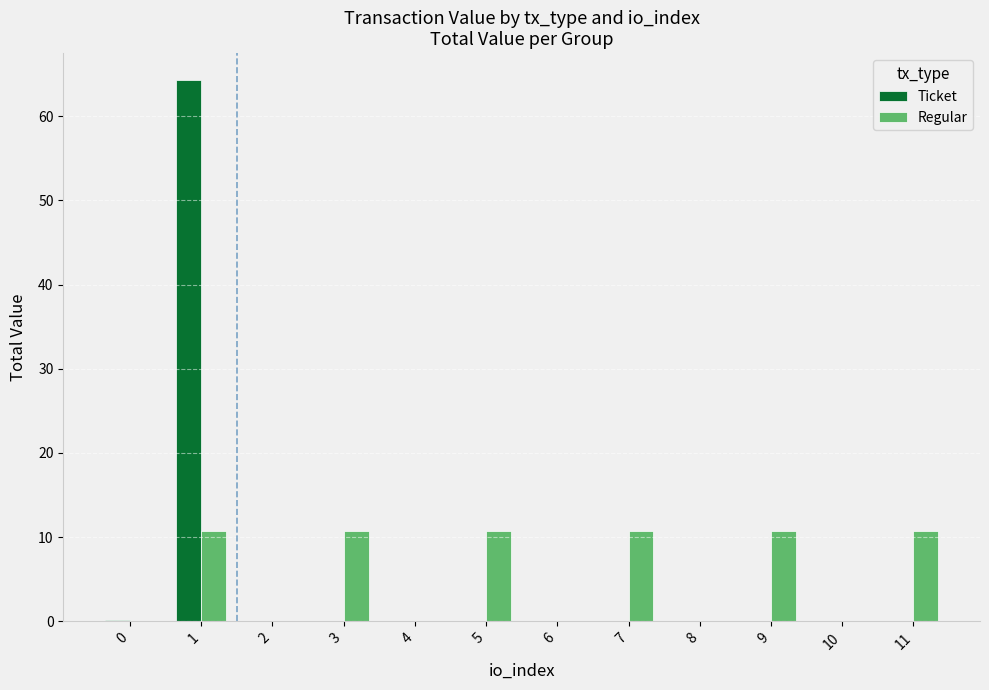

What is the total value across all series at 5?

10.7